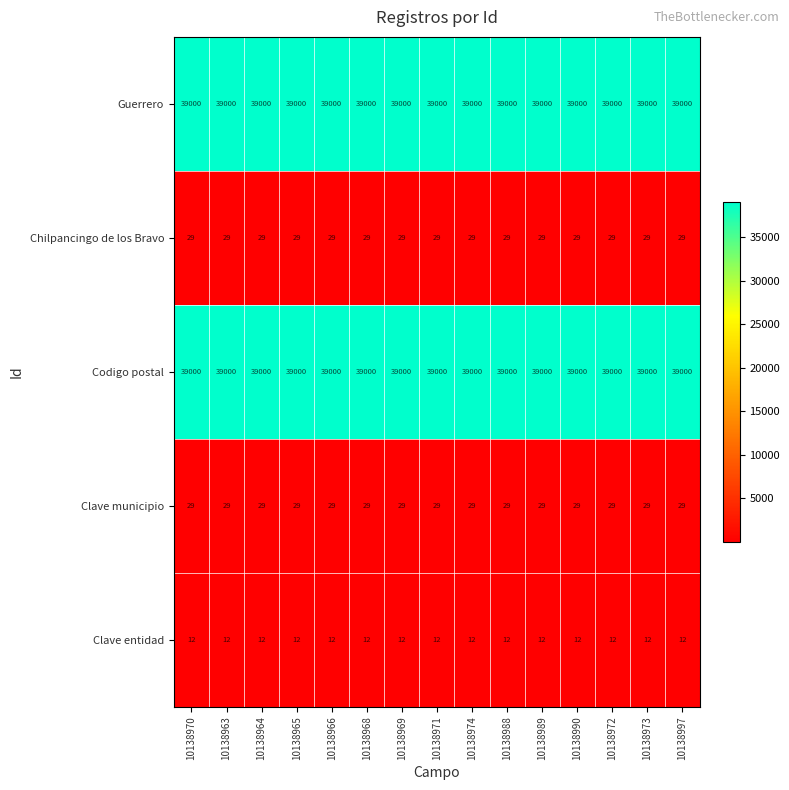

What is the greatest value displayed?

39000